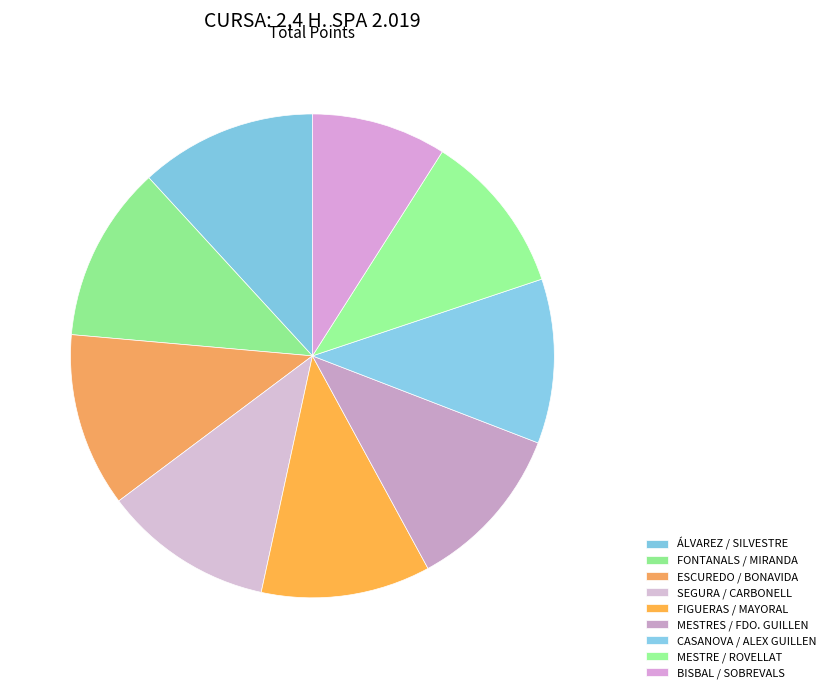

How many segments does this pie chart have?

9